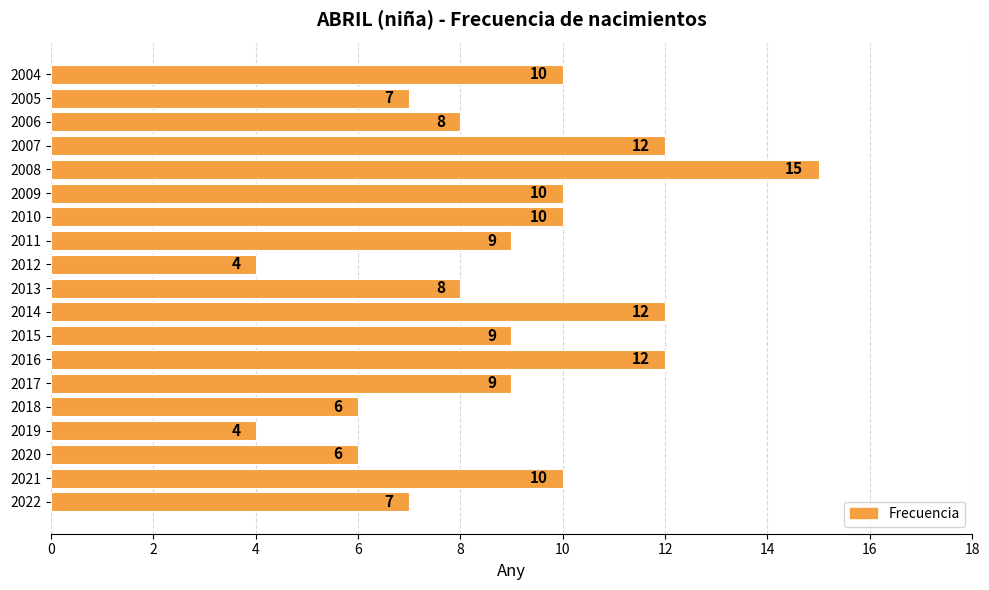

What is the sum of the values at 2016 and 2017?

21